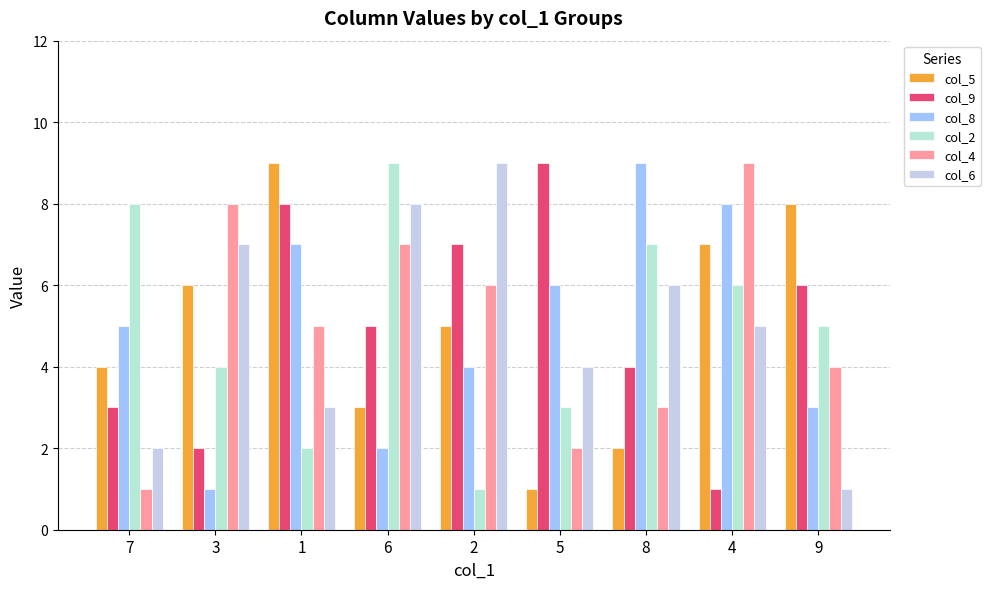

Reading right to left, extract all data points from this chart.

col_5: 8	7	2	1	5	3	9	6	4
col_9: 6	1	4	9	7	5	8	2	3
col_8: 3	8	9	6	4	2	7	1	5
col_2: 5	6	7	3	1	9	2	4	8
col_4: 4	9	3	2	6	7	5	8	1
col_6: 1	5	6	4	9	8	3	7	2